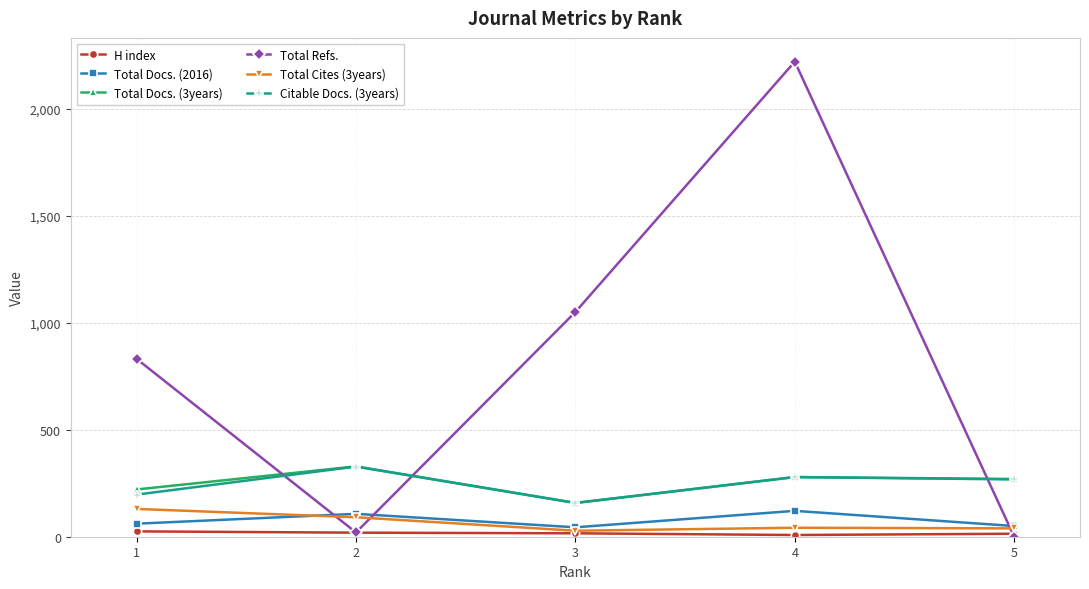

True or false: Citable Docs. (3years) and Total Docs. (2016) intersect in this chart.

False